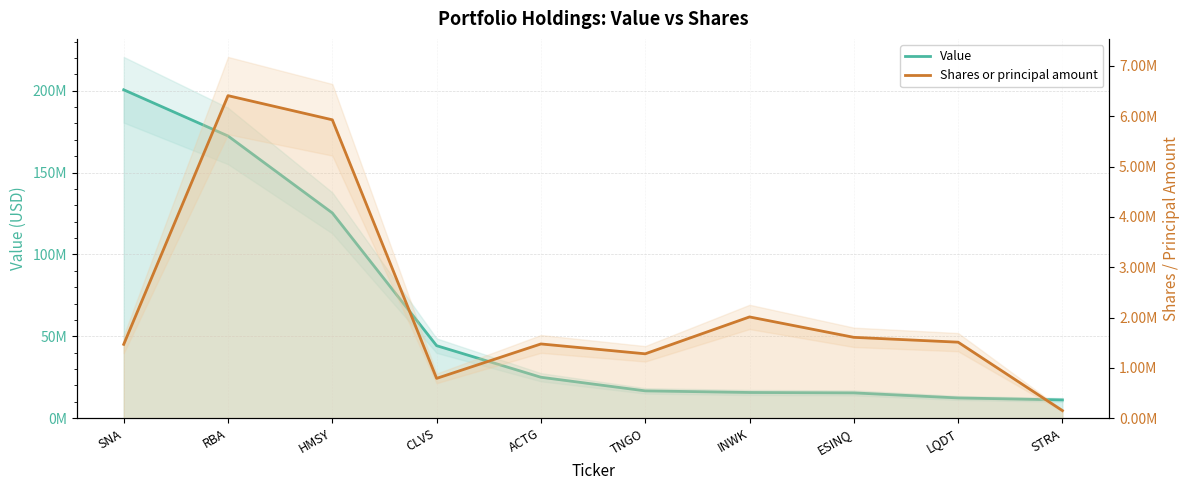

Read the Value value at HMSY.

125361000